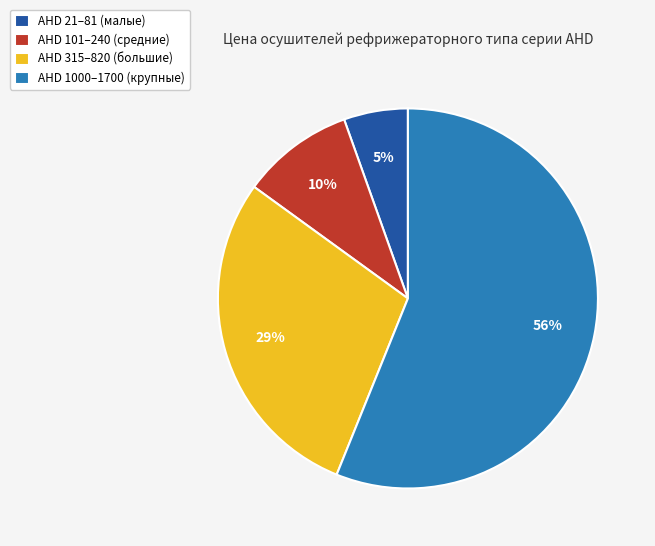

To the nearest percent, what is the average slice percentage?

25%